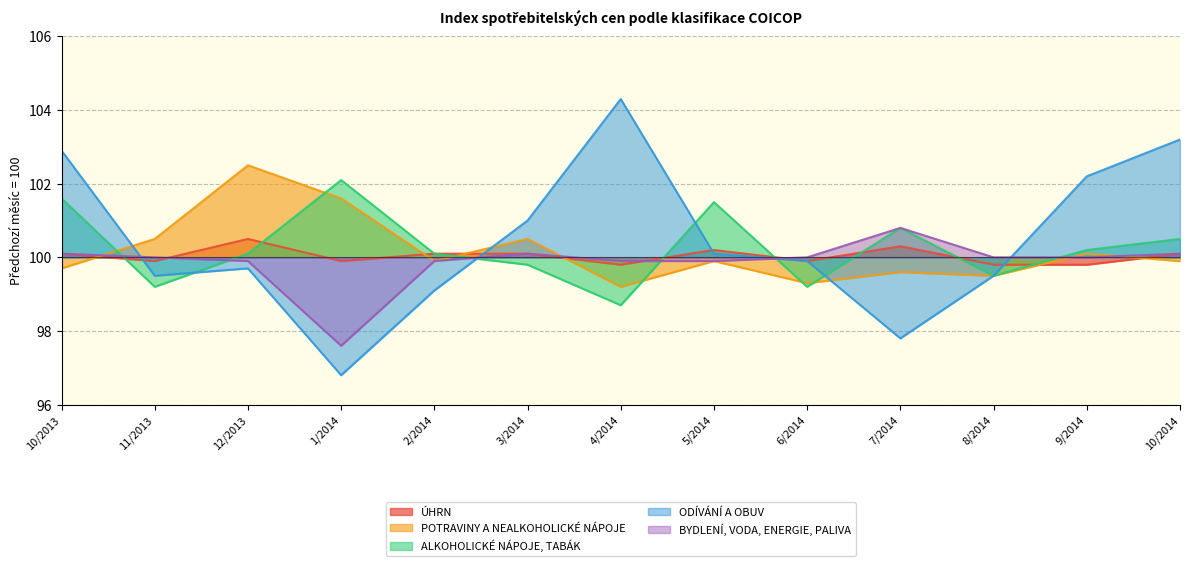

Reading left to right, extract all data points from this chart.

ÚHRN: 100.1	99.9	100.5	99.9	100.1	100.1	99.8	100.2	99.9	100.3	99.8	99.8	100.1
POTRAVINY A NEALKOHOLICKÉ NÁPOJE: 99.7	100.5	102.5	101.6	99.9	100.5	99.2	99.9	99.3	99.6	99.5	100.1	99.9
ALKOHOLICKÉ NÁPOJE, TABÁK: 101.6	99.2	100.1	102.1	100.1	99.8	98.7	101.5	99.2	100.8	99.5	100.2	100.5
ODÍVÁNÍ A OBUV: 102.9	99.5	99.7	96.8	99.1	101.0	104.3	100.1	99.9	97.8	99.5	102.2	103.2
BYDLENÍ, VODA, ENERGIE, PALIVA: 100.1	100.0	99.9	97.6	99.9	100.1	99.9	99.9	100.0	100.8	100.0	100.0	100.1